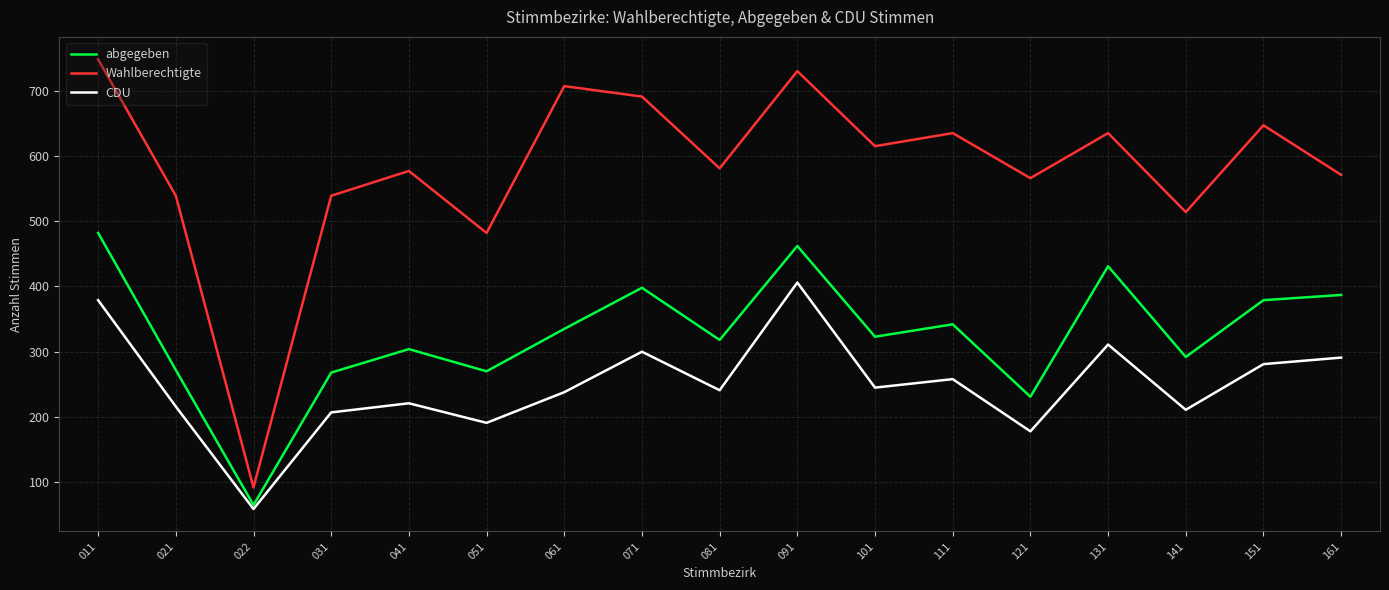

What is the greatest value displayed?

748